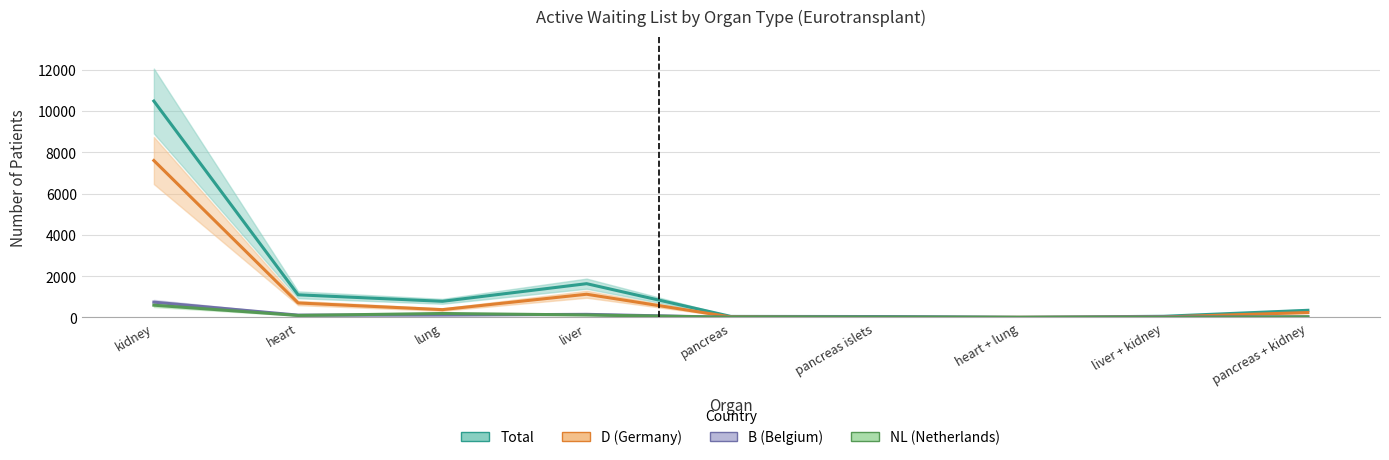

What is the greatest value displayed?

10476